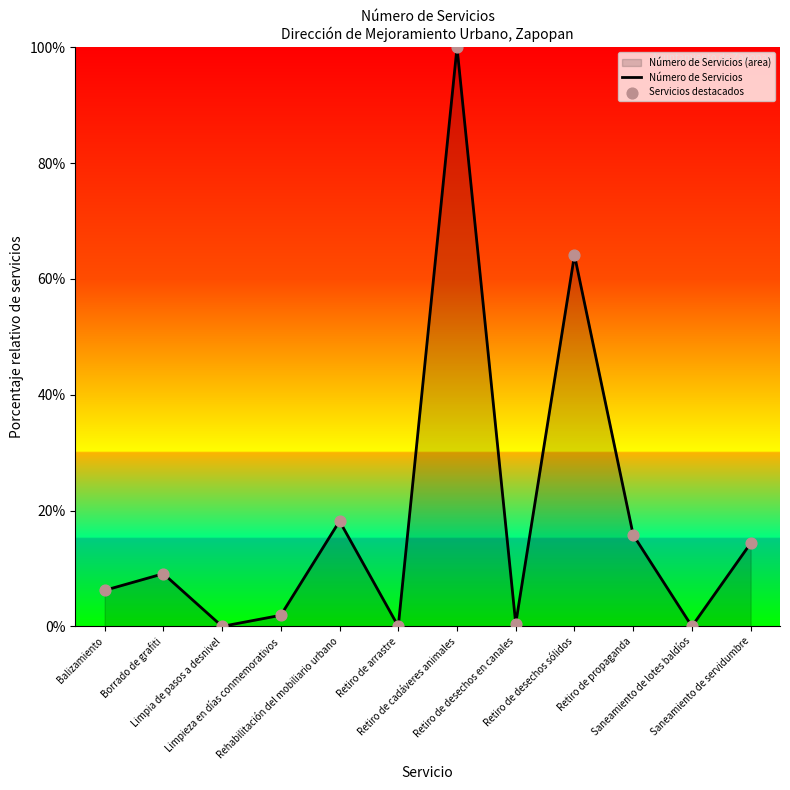

At which category is the sum across all series the highest?

Retiro de cadáveres animales